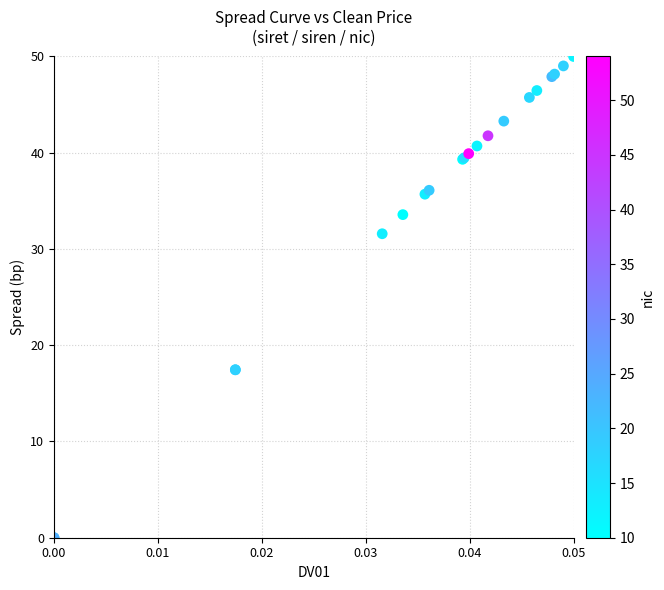

What Y value in the scatter plot is closest to 25?

31.6